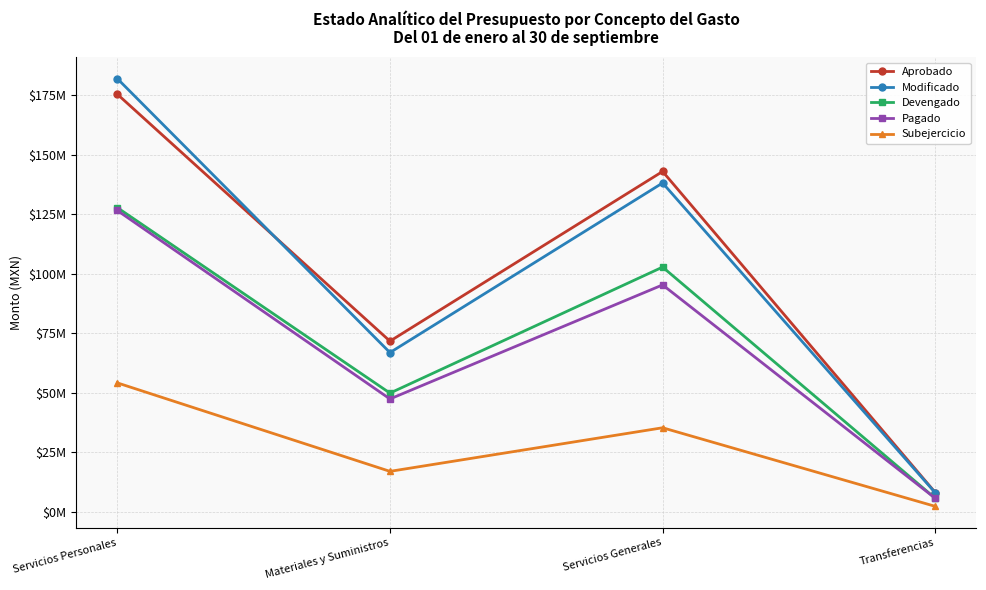

Which series has the largest range (max minus min)?

Modificado